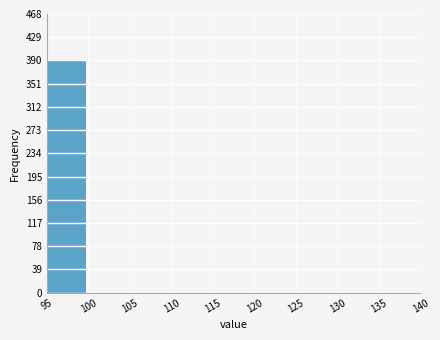

Reading right to left, extract all data points from this chart.

135=0	130=0	125=0	120=0	115=0	110=0	105=0	100=0	95=390